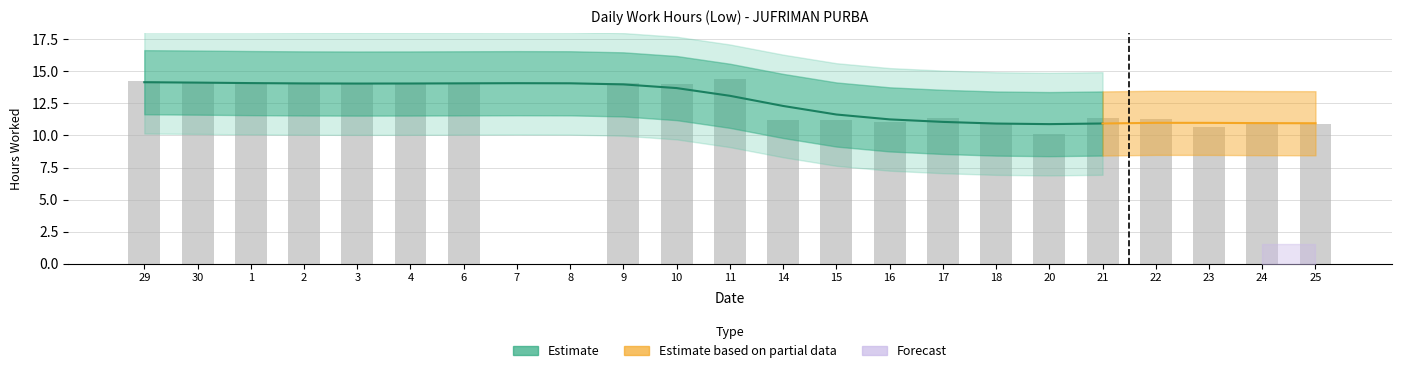

Rank the categories by value from highest to lowest.

11, 29, 30, 9, 6, 3, 1, 2, 4, 10, 17, 21, 22, 15, 14, 24, 16, 18, 25, 23, 20, 7, 8